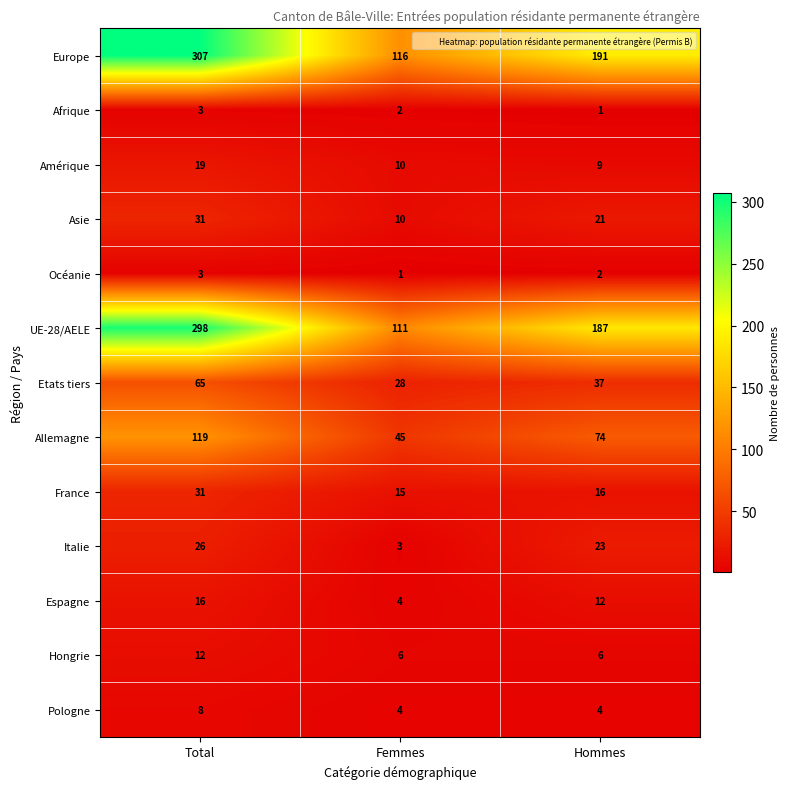

Count the Amérique values in the range 9 to 19.

3